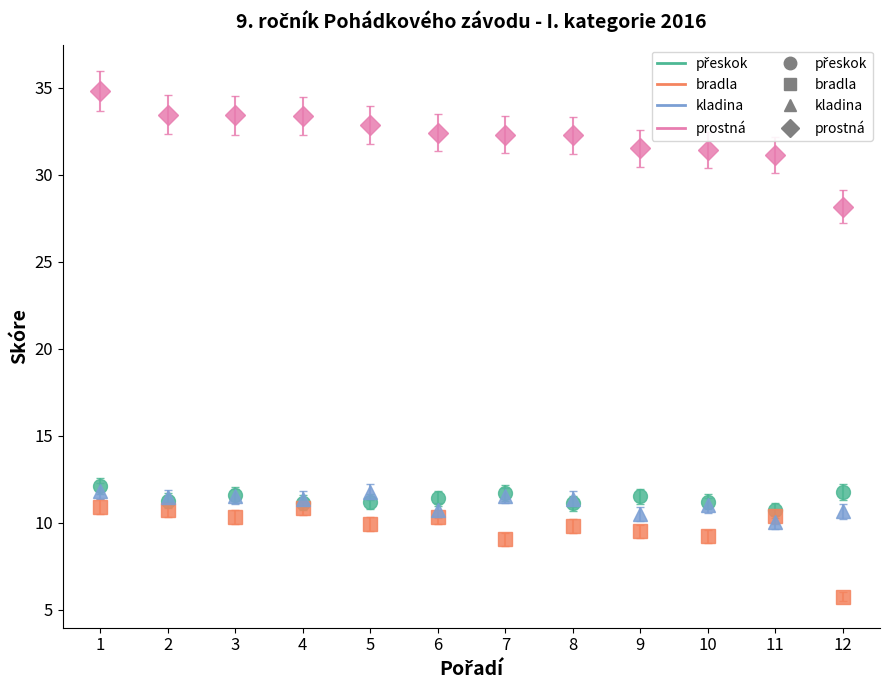

Which series has the largest total across all categories?

prostná